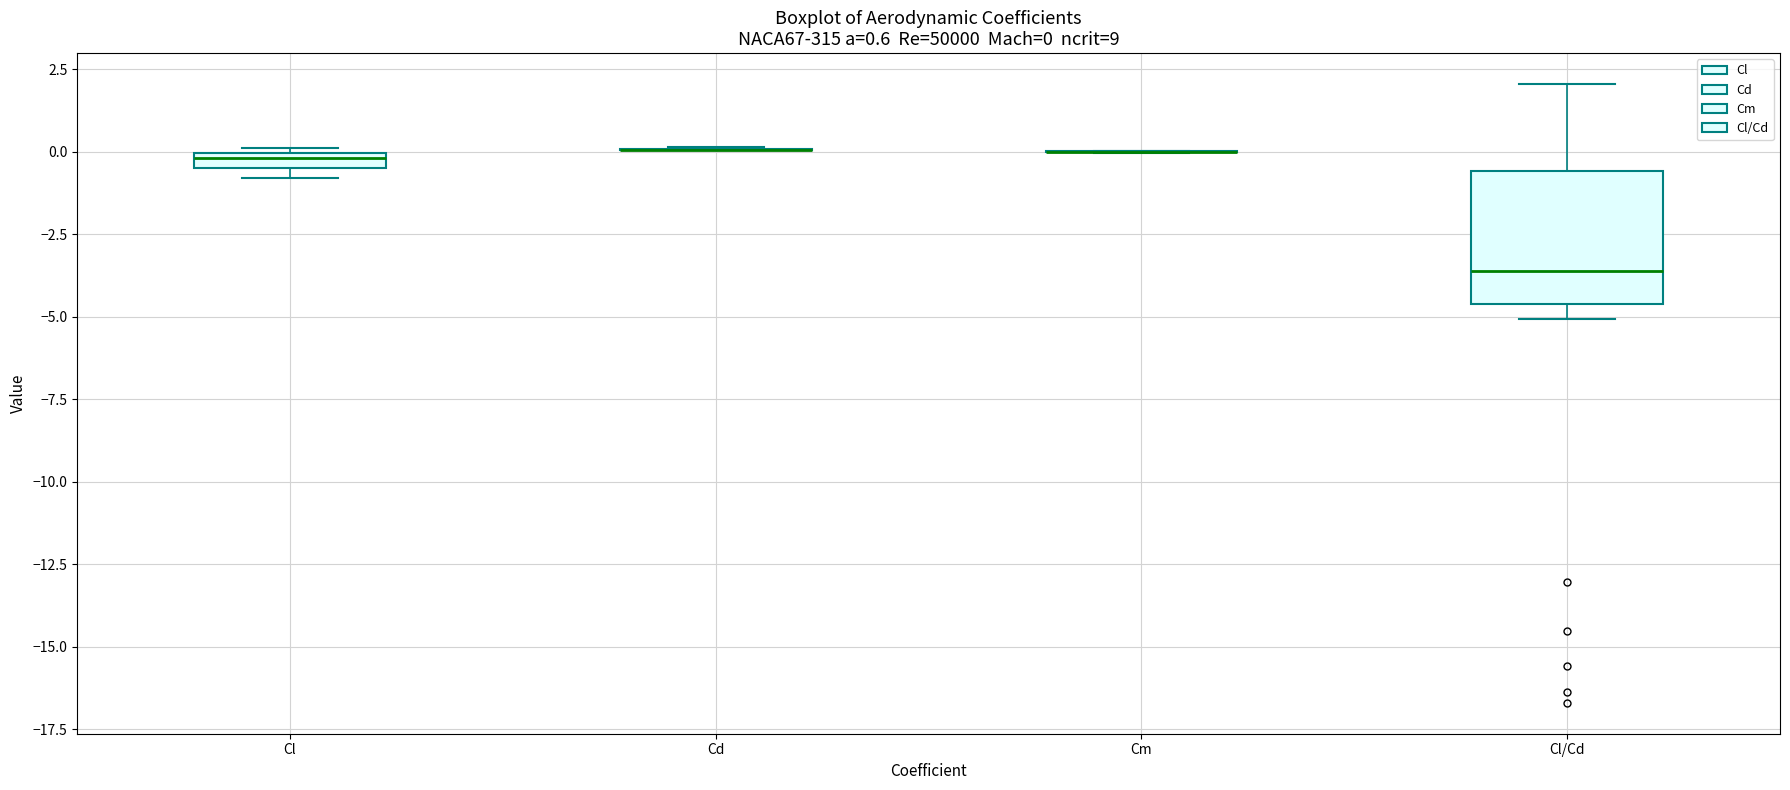

Comparing the boxes themselves (not the whiskers), which one is the tallest?

Cl/Cd